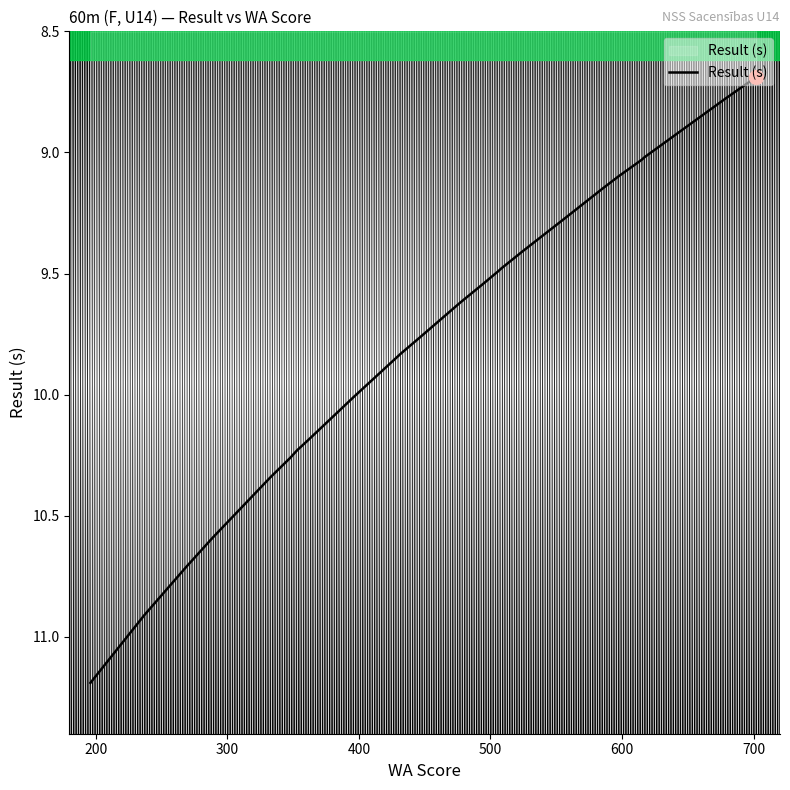

What is the difference between the maximum and minimum values?

2.5